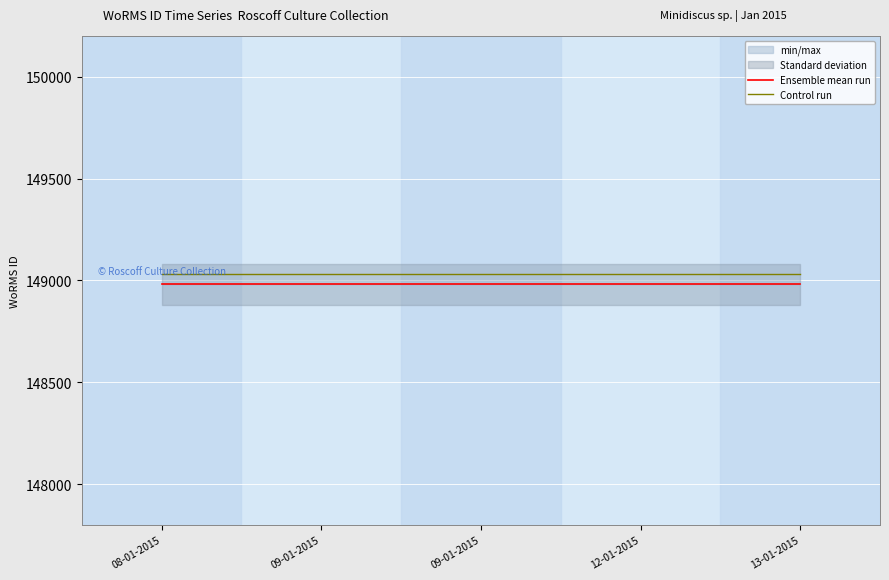

Reading right to left, list all the values displayed in this chart.

Ensemble mean run: 148981	148981	148981	148981	148981
Control run: 149031	149031	149031	149031	149031